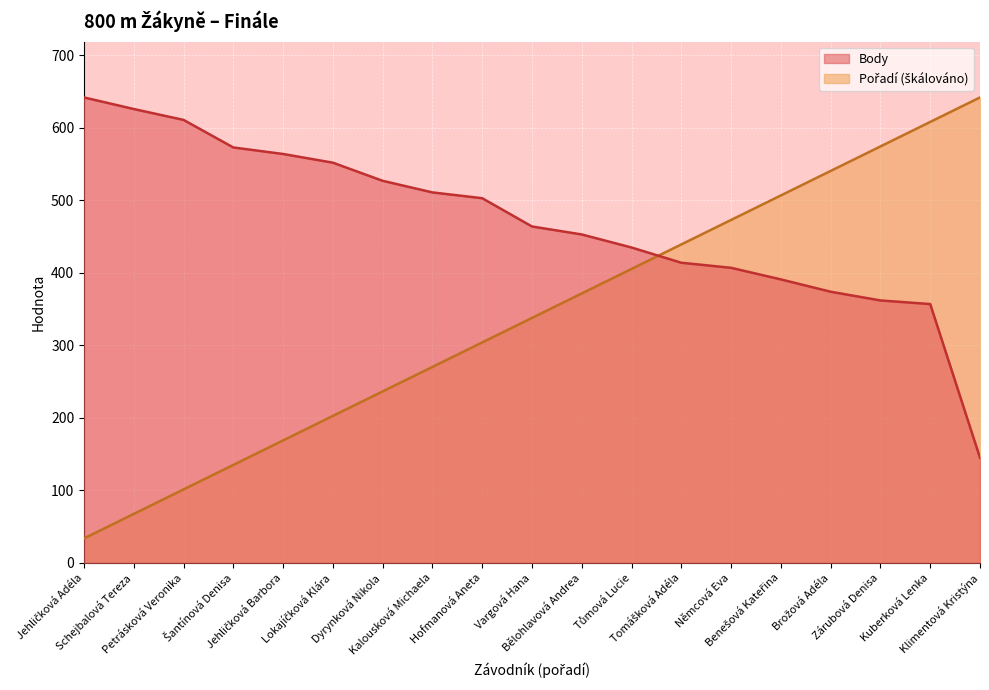

What are all the series names shown in the legend?

Pořadí, Body